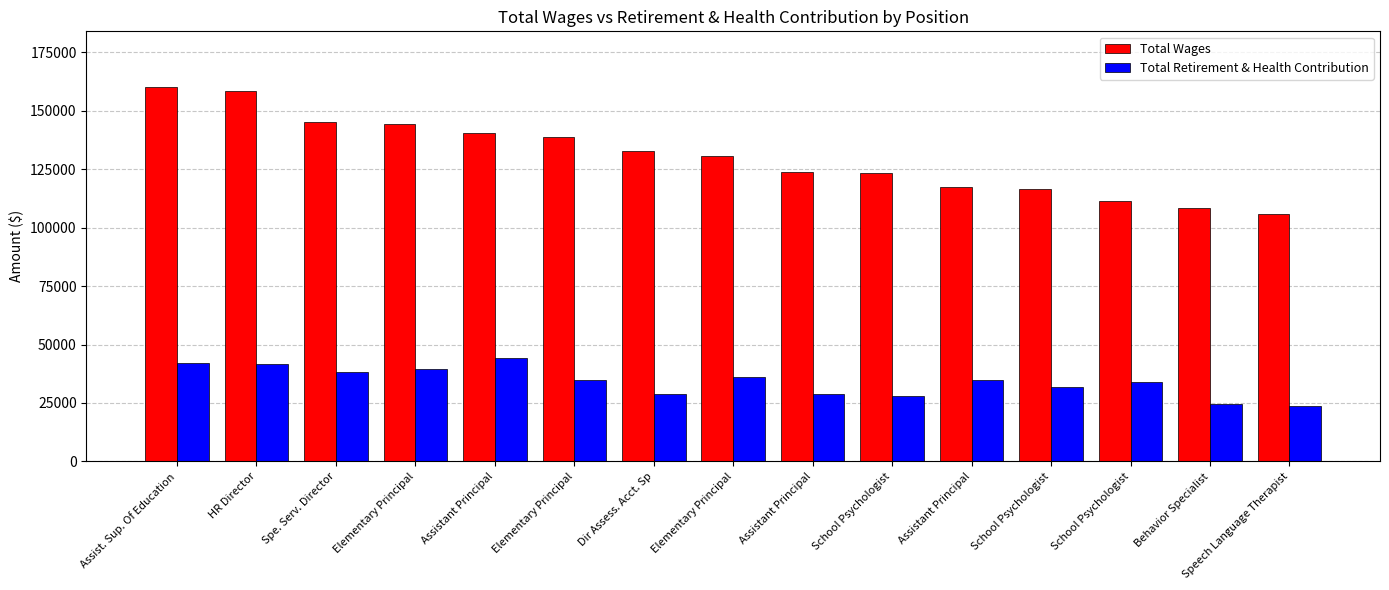

List the series in order of their overall mean, highest first.

Total Wages, Total Retirement & Health Contribution